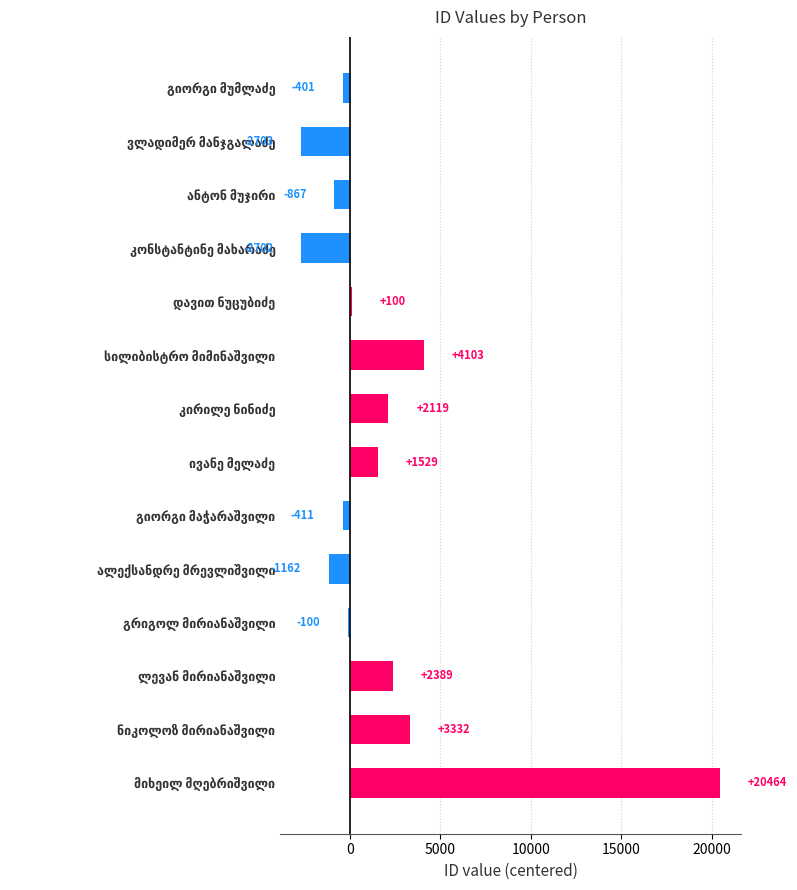

What is the greatest value displayed?

20464.5